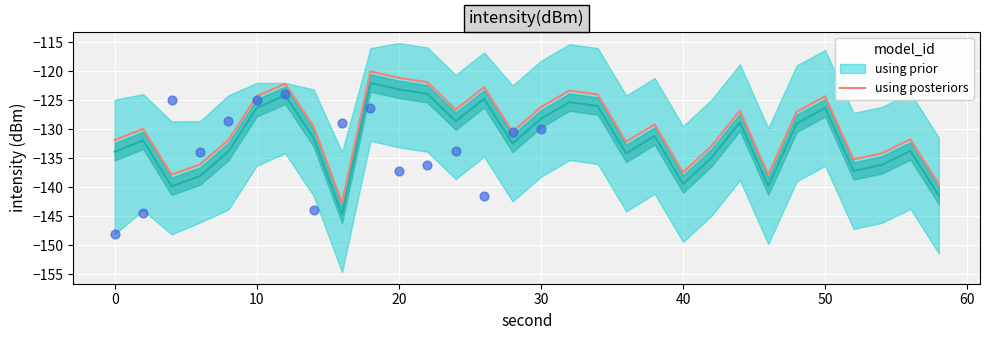

The value of using posteriors at 50 is -124.3. True or false?

True